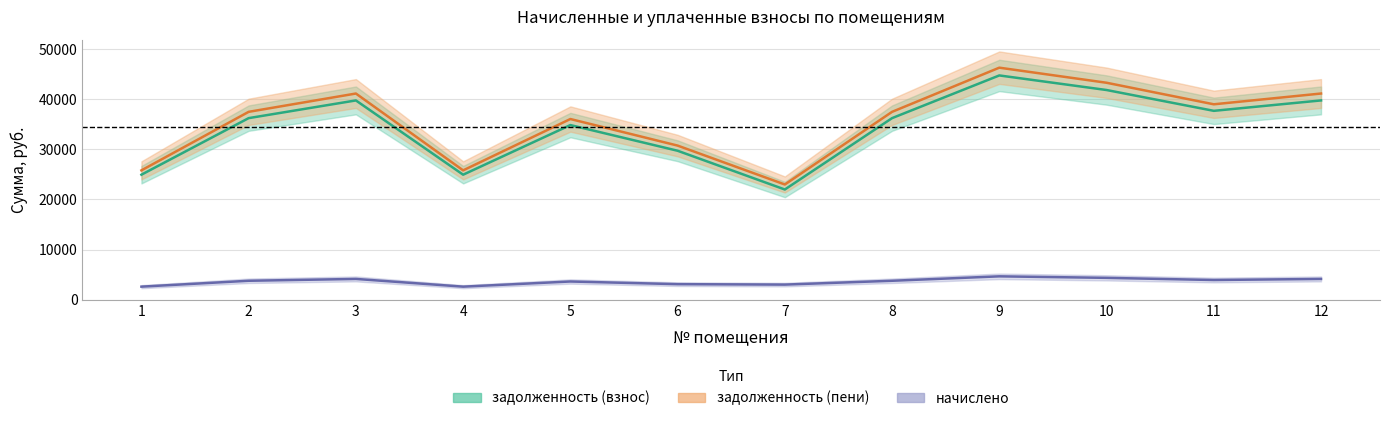

What is the value of the начислено point at the 1st from the left?

2592.0